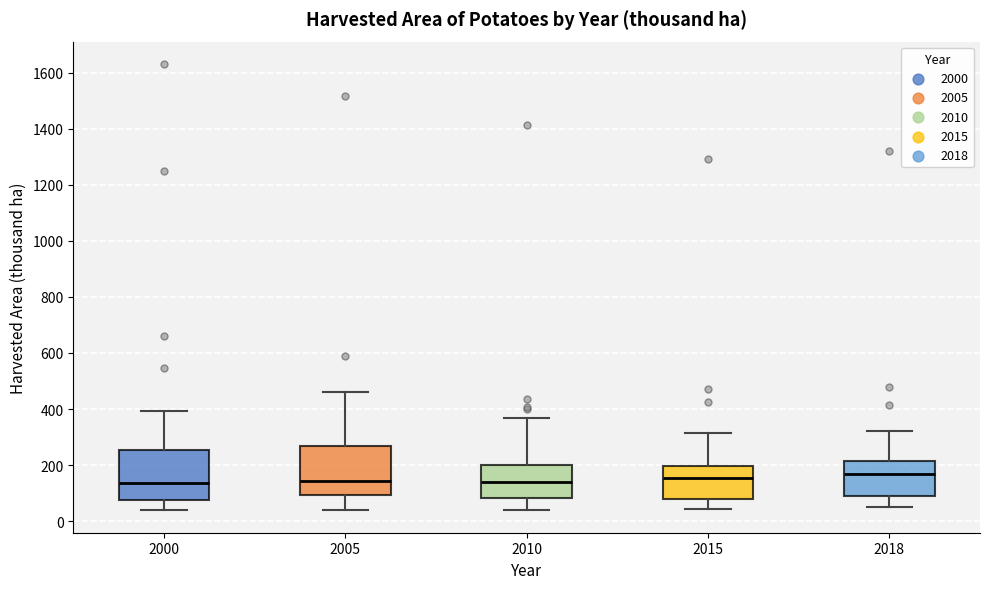

Reading left to right, transcribe this box plot: for each box, give where its median line is, the range the box spans, and where its two whiskers end, as read against the y-axis. The values are not printed on the chart, so give them approximately, as read against the axis.

2000: median 140, box 80 to 260, whiskers 40 to 400
2005: median 140, box 100 to 260, whiskers 40 to 460
2010: median 140, box 80 to 200, whiskers 40 to 360
2015: median 160, box 80 to 200, whiskers 40 to 320
2018: median 160, box 100 to 220, whiskers 60 to 320